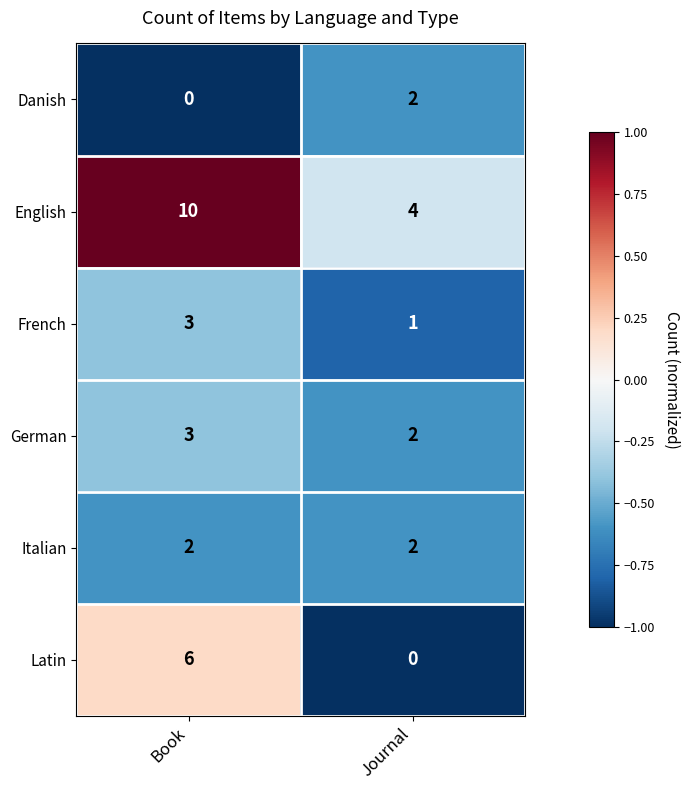

At how many categories does at least one series exceed 0?

2